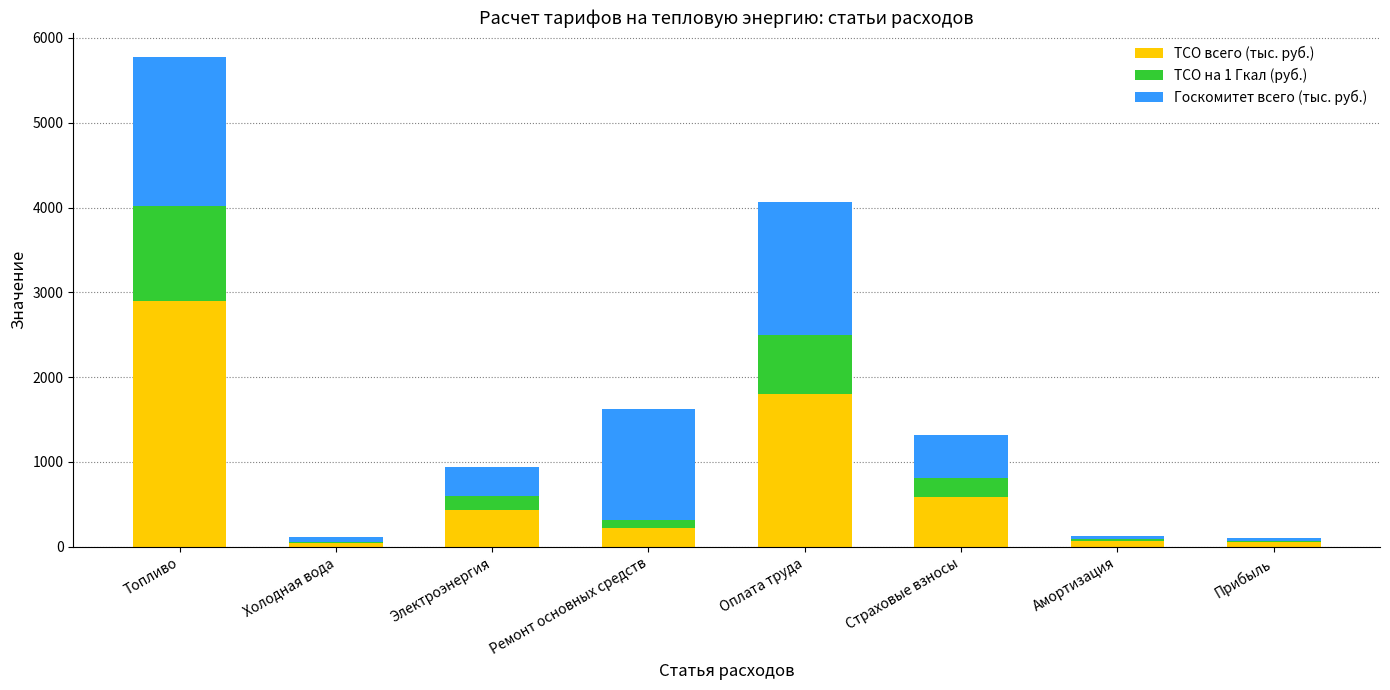

At which category is the sum across all series the highest?

Топливо